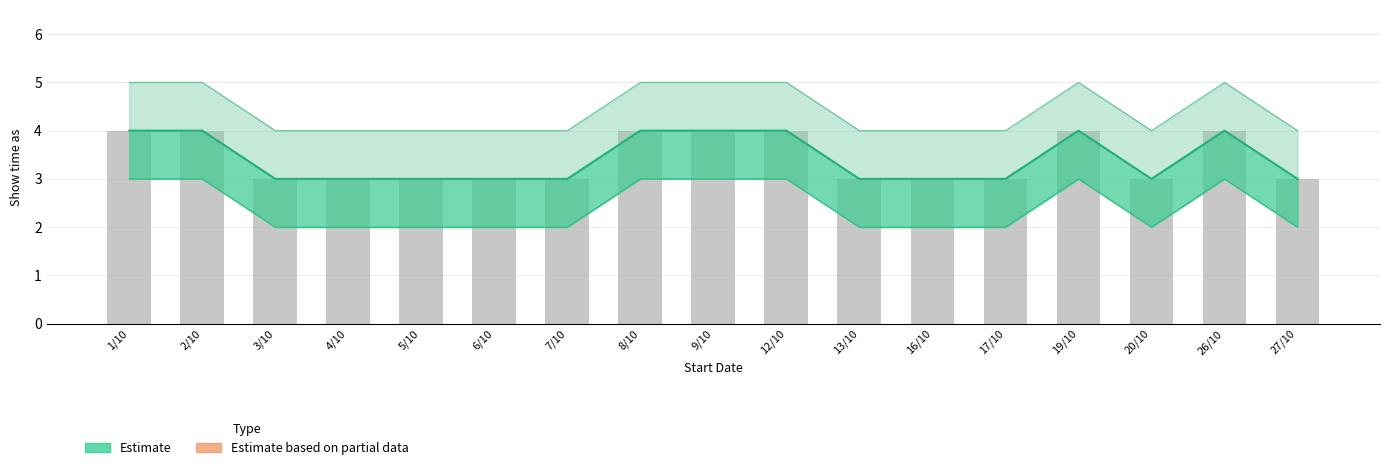

How many series are shown in this chart?

2